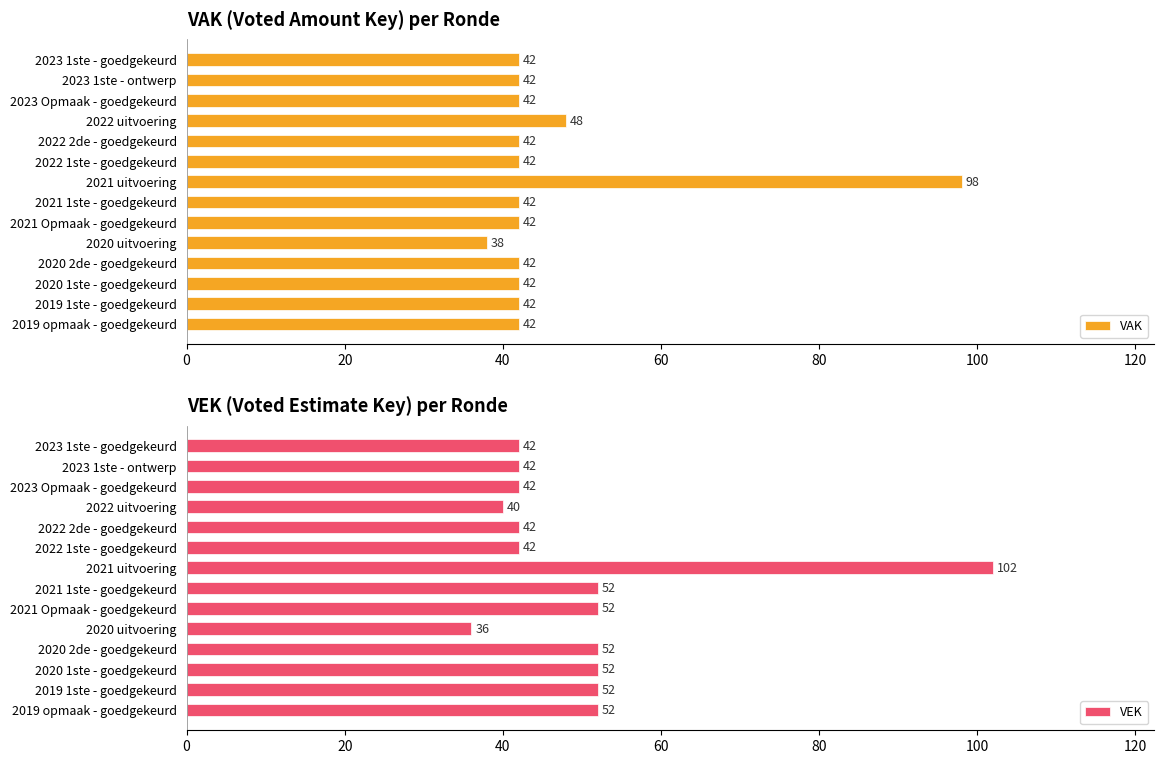

What is the lowest value of the VAK series?

38